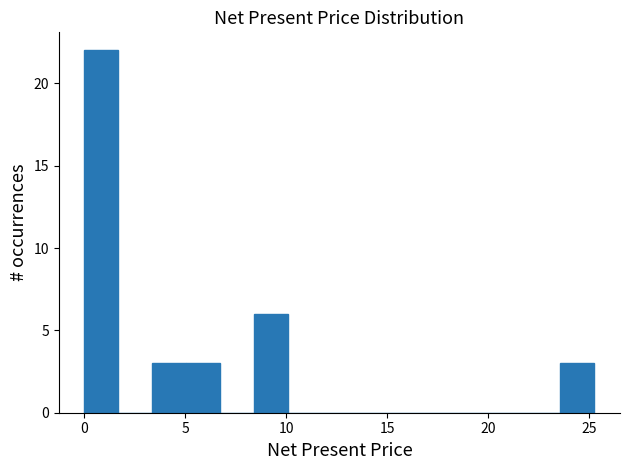

Around what value on the x-axis is the tallest bar? Give the approximate position of its centre, as read against the axis.

1.0